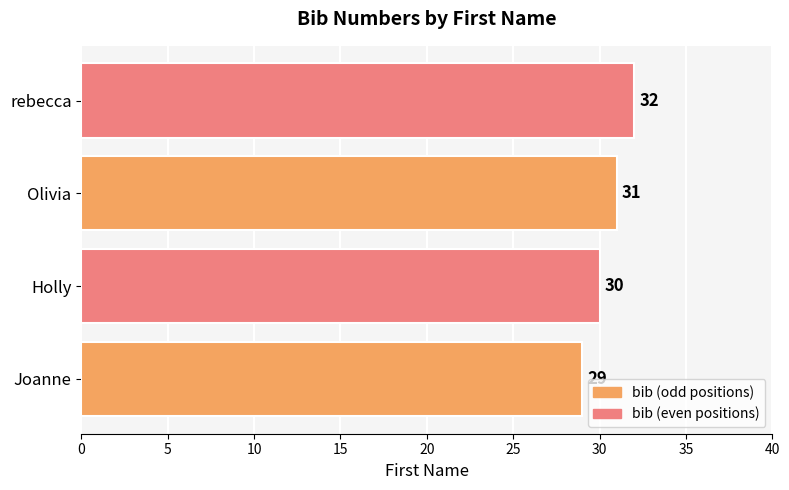

At which category does the chart reach its peak across all series?

rebecca